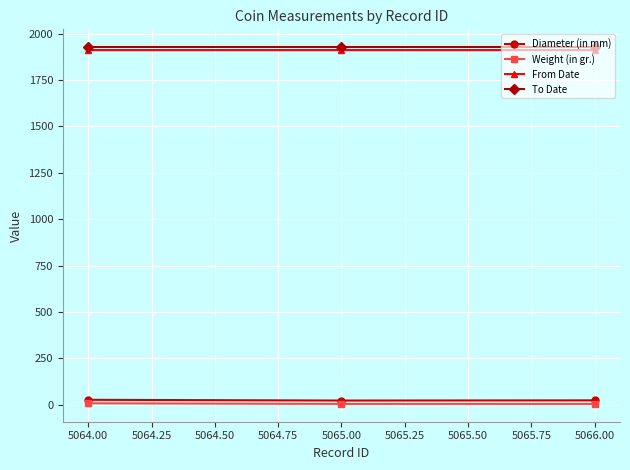

What is the maximum value shown in the chart?

1927.0